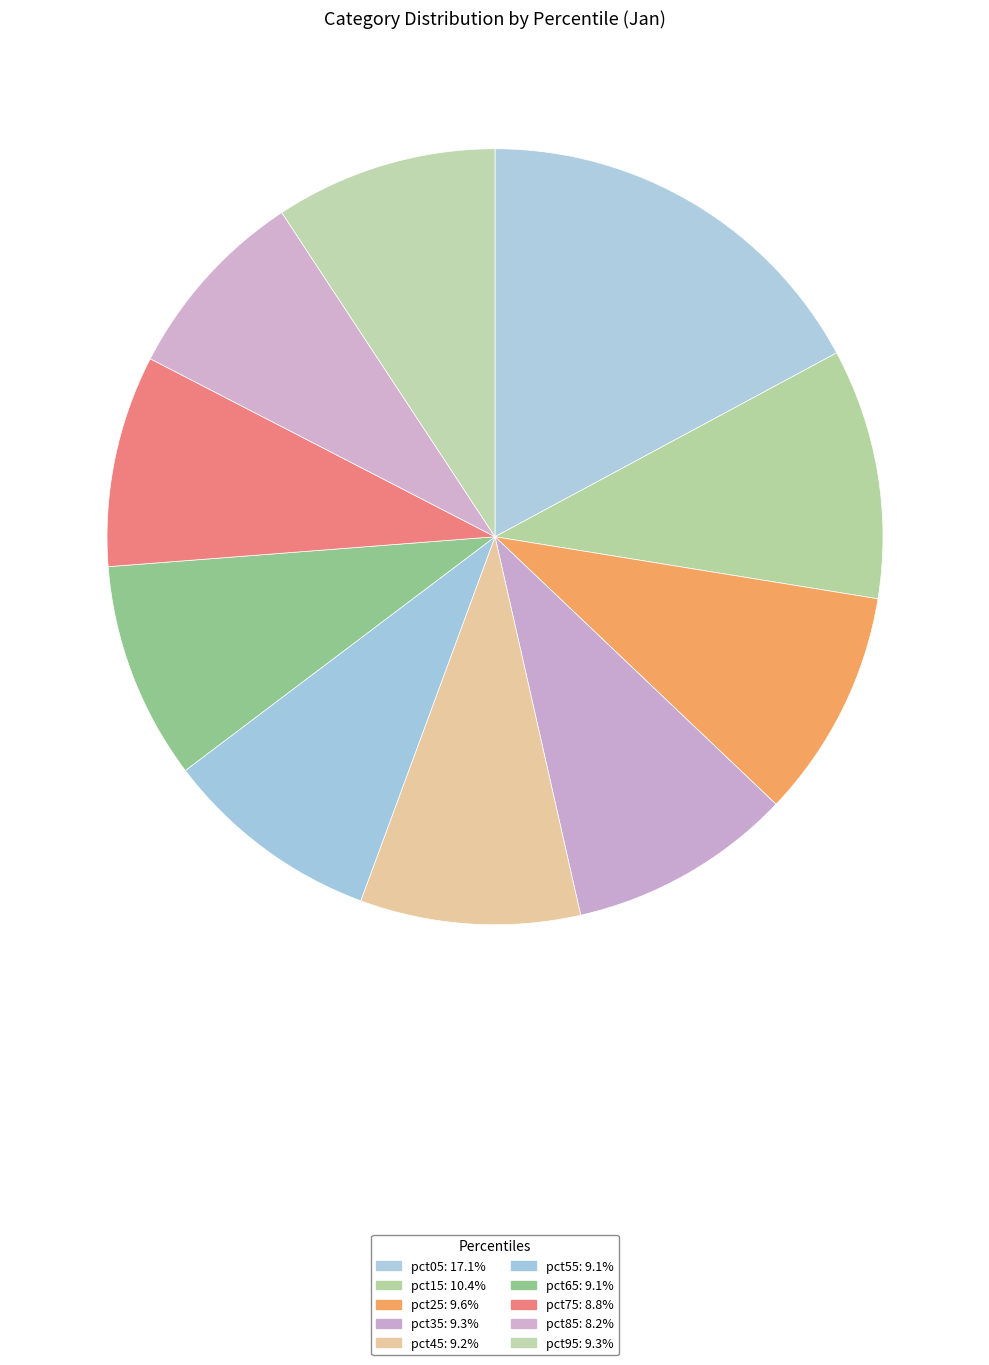

Which category has the biggest portion of the pie?

pct05